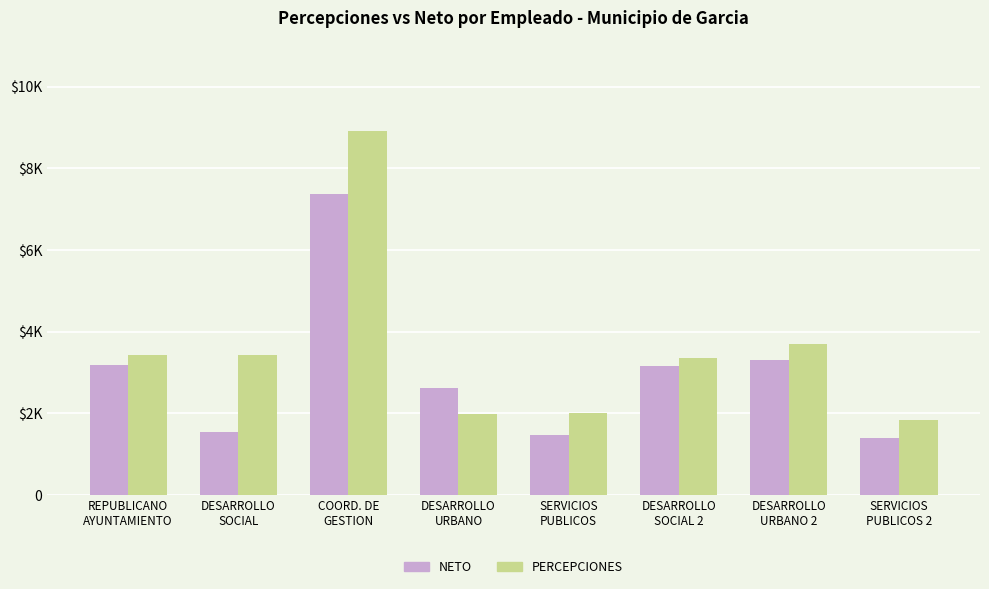

Which has a higher value, SERVICIOS
PUBLICOS 2 or COORD. DE
GESTION?

COORD. DE
GESTION